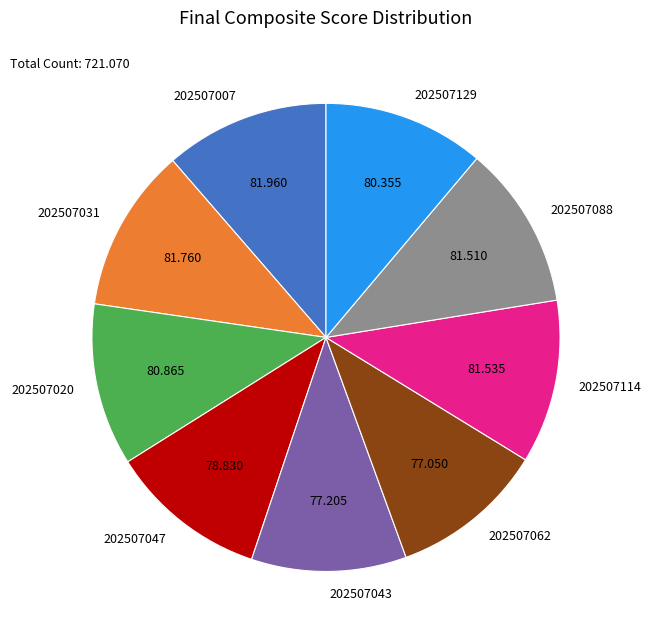

Does 202507047 represent more than half of the total?

No